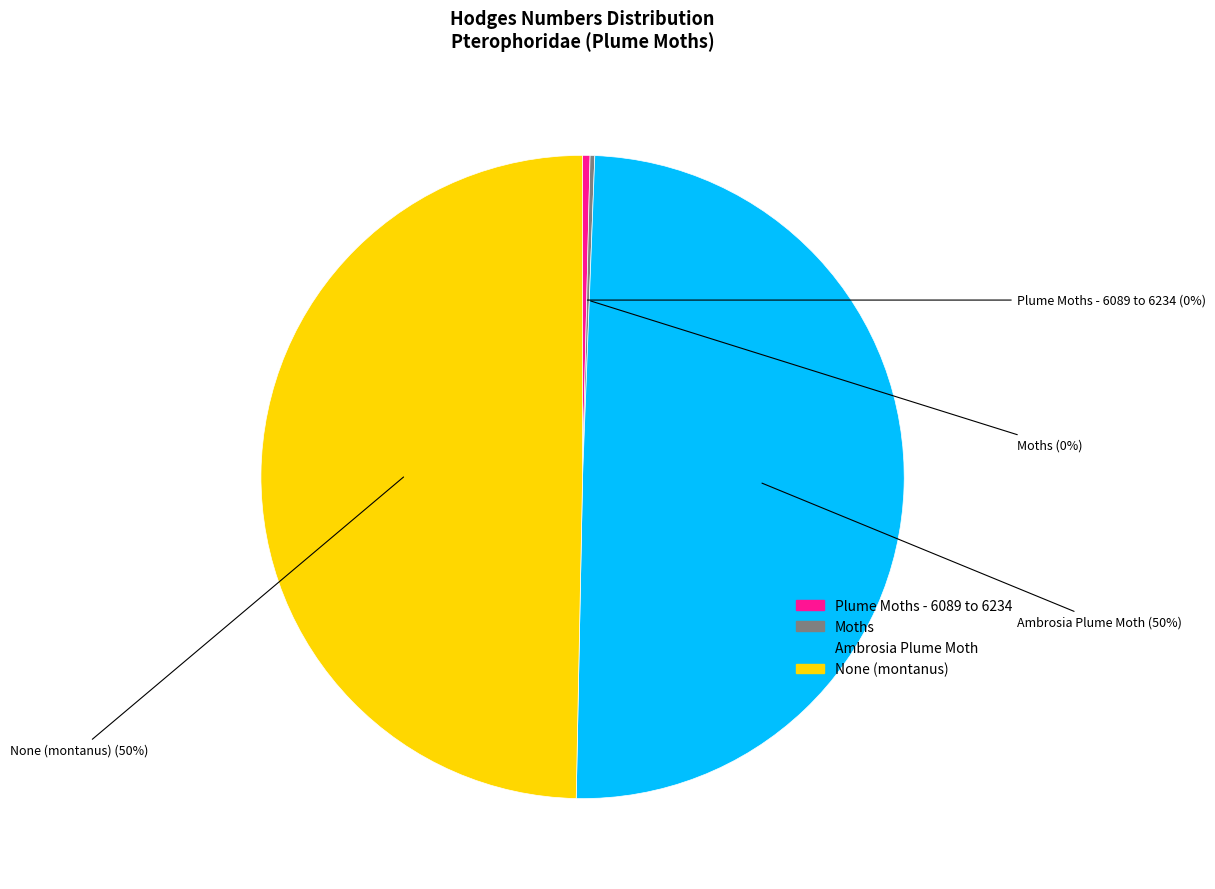

The Ambrosia Plume Moth slice represents 44% of the pie. True or false?

False